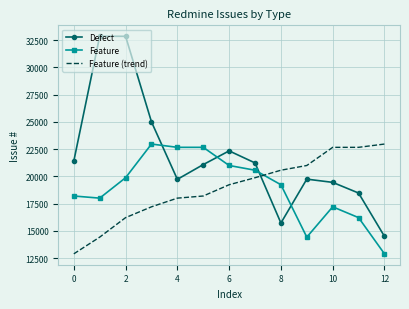

Which series has the largest range (max minus min)?

Defect